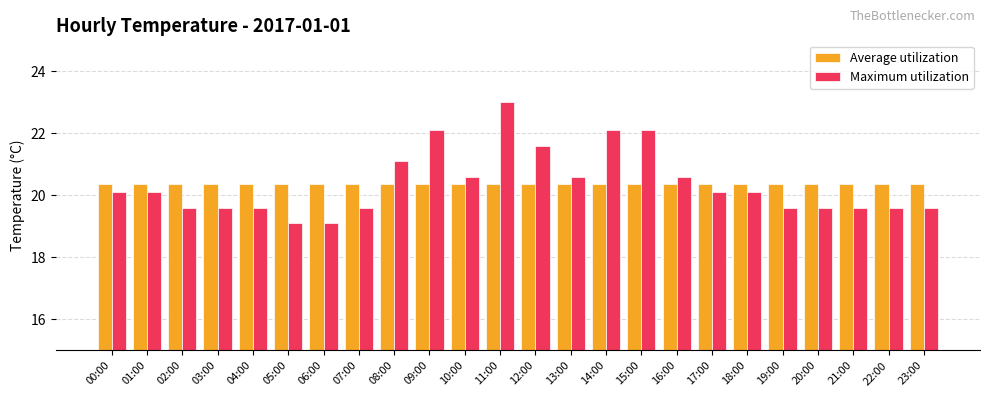

What is the average value of the Average utilization series?

20.4